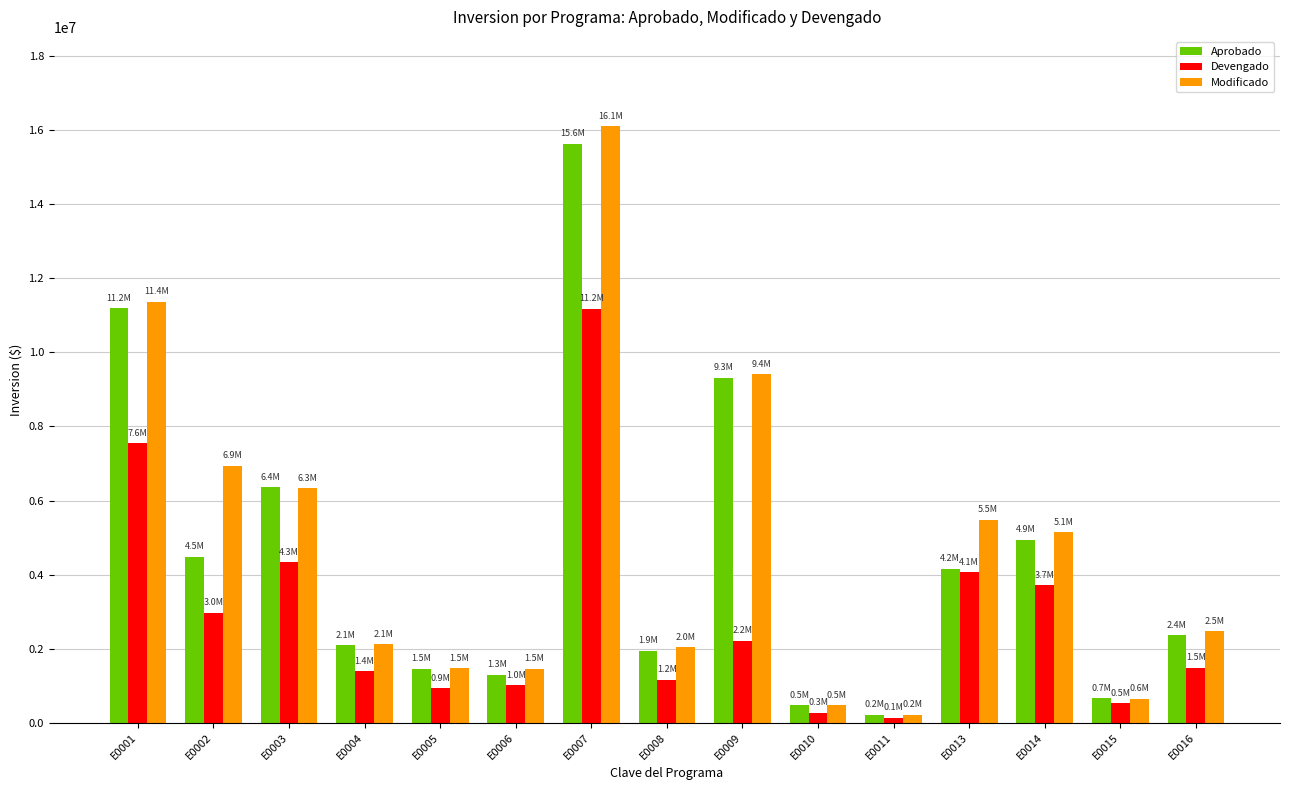

The value of Modificado at E0003 is 6333293.1. True or false?

True